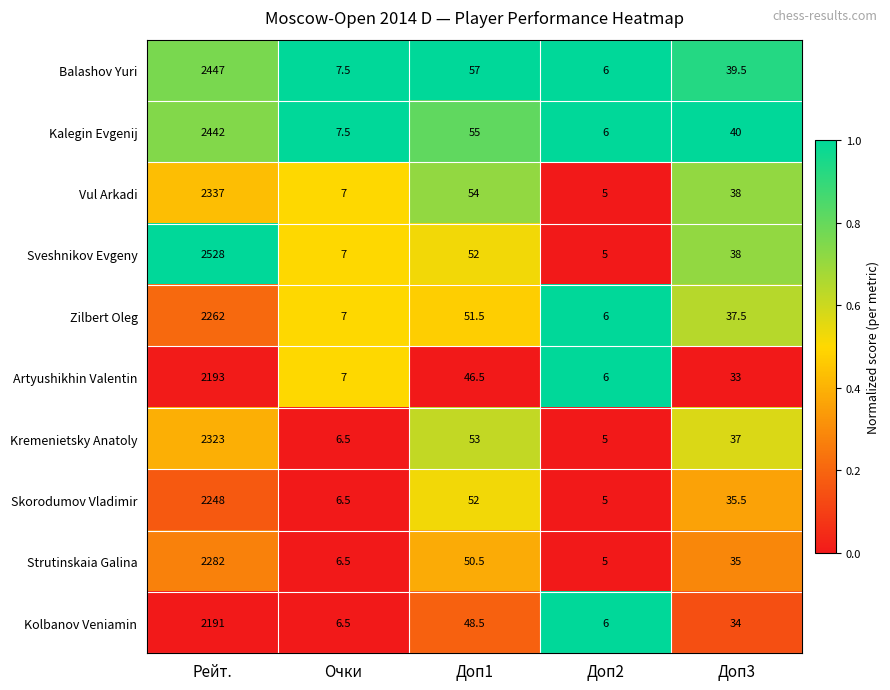

At which category is the sum across all series the highest?

Рейт.